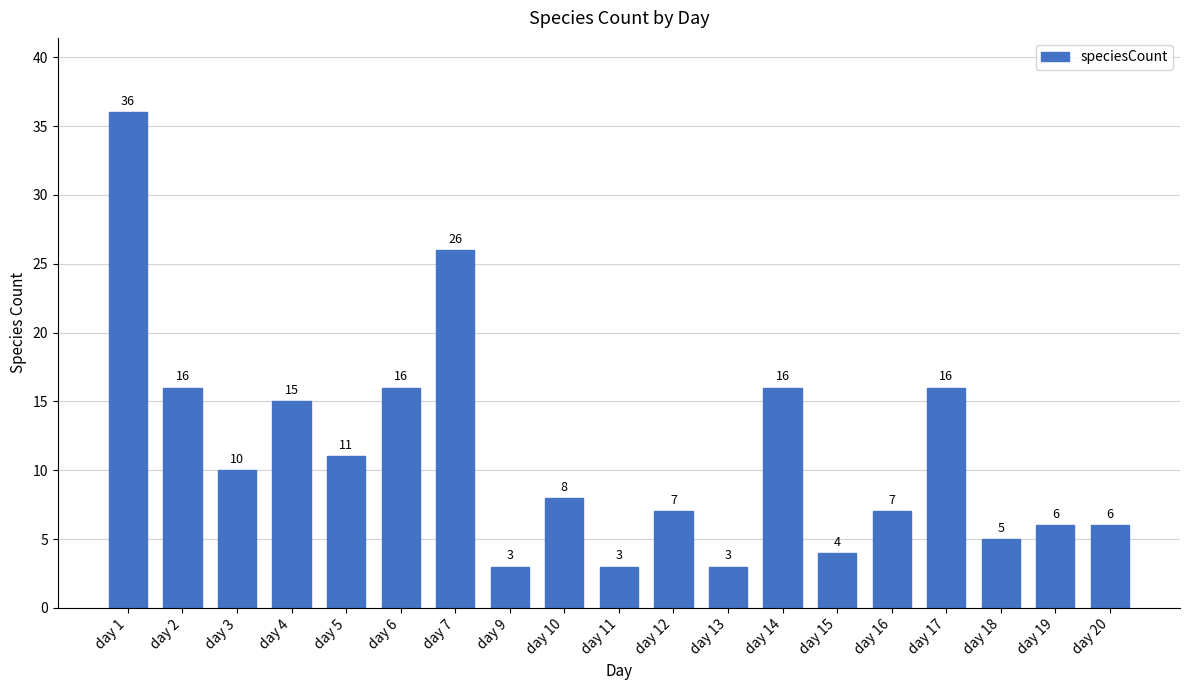

What is the minimum value shown in the chart?

3